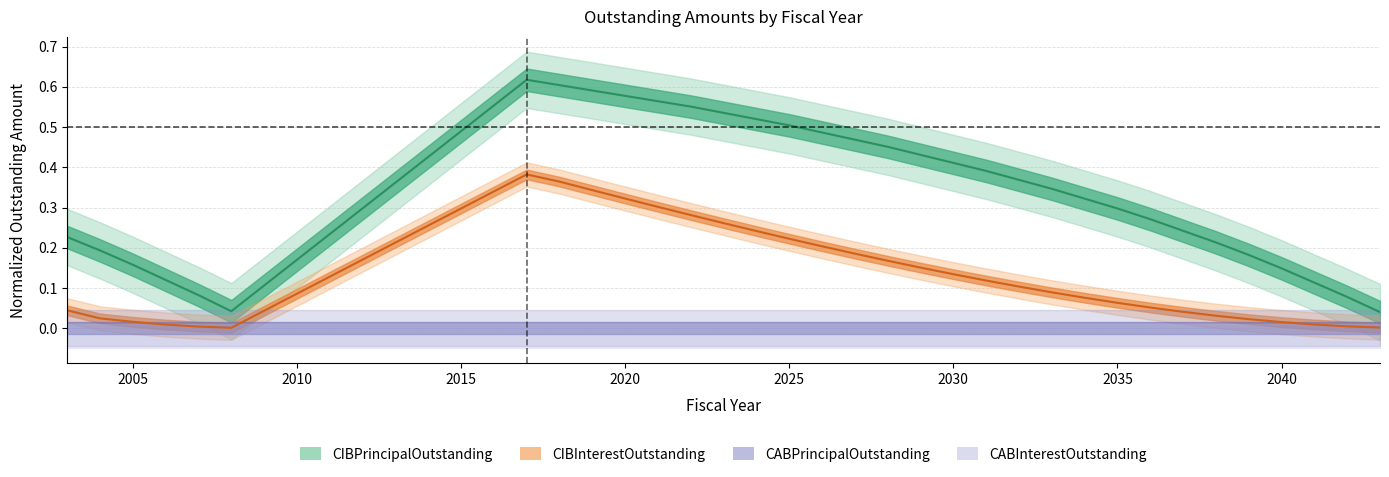

True or false: CIBInterestOutstanding has more than 1 interior local peaks.

False